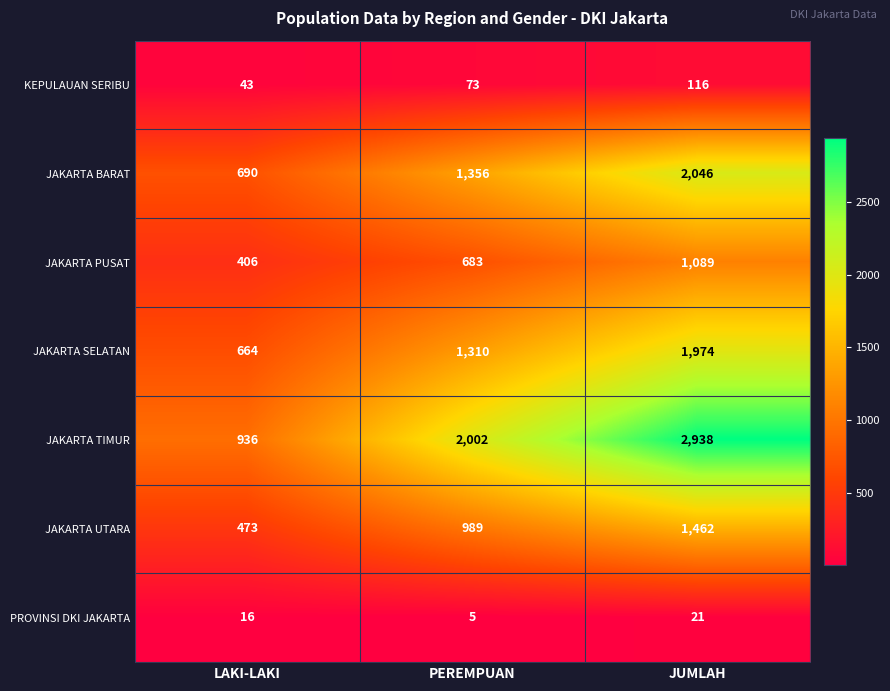

What is the difference between the JAKARTA PUSAT values at LAKI-LAKI and JUMLAH?

683